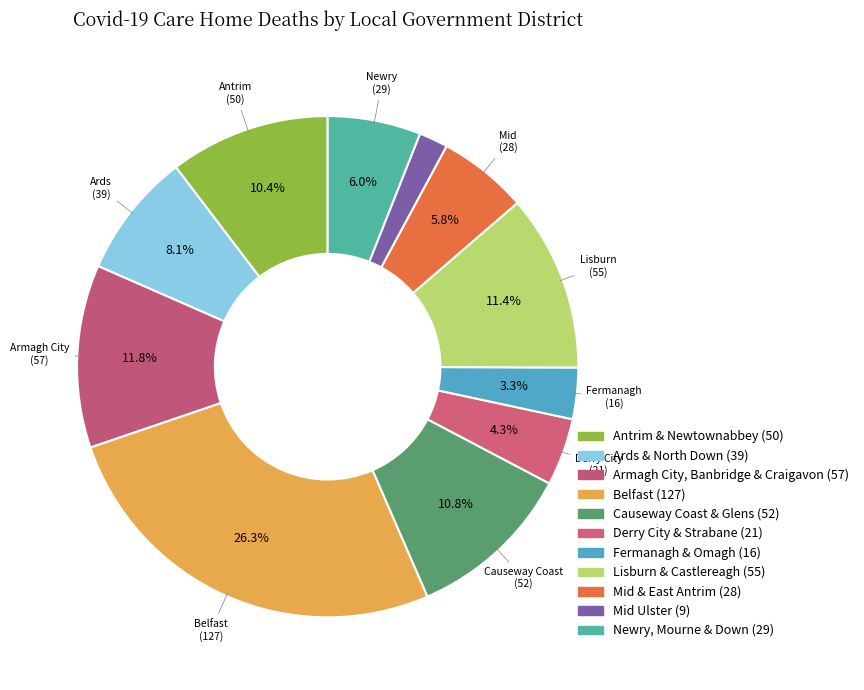

How many slices are in this pie chart?

11